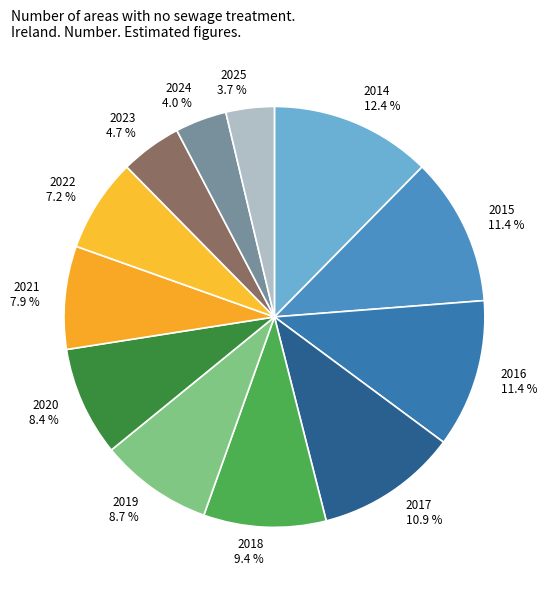

True or false: 2019 accounts for 9% of the total.

True